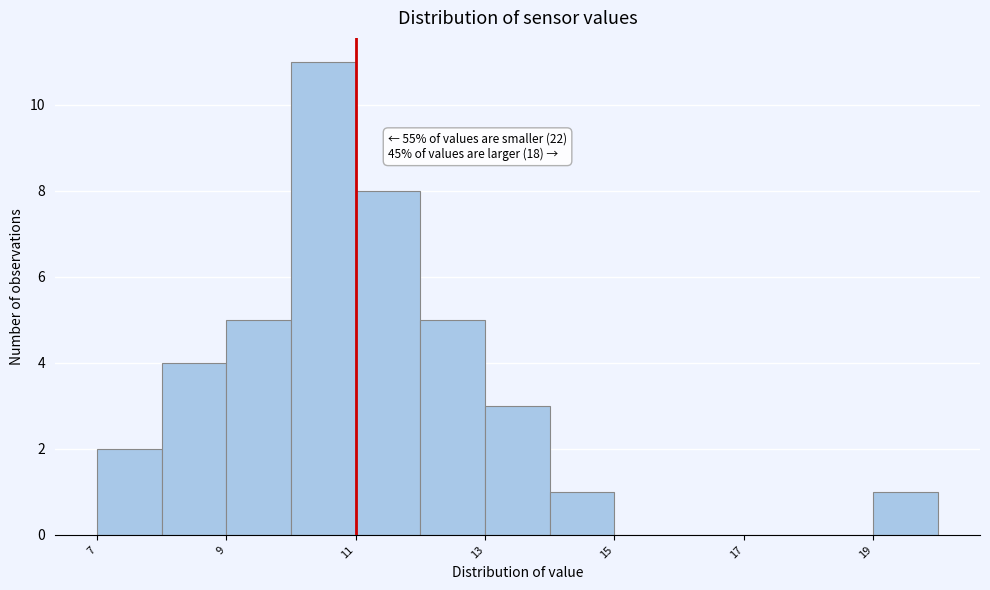

Which range on the x-axis has the tallest bar?

10 to 11